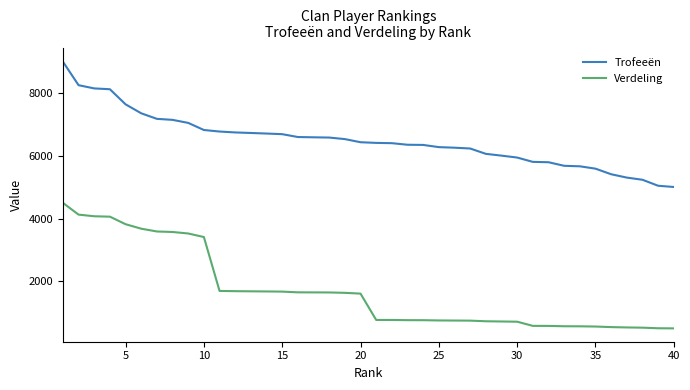

Which series has the largest range (max minus min)?

Verdeling